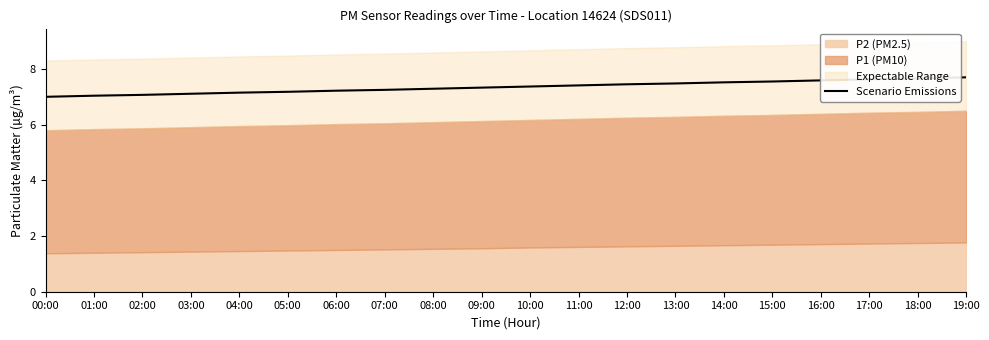

List the labels in order of value, largest first.

19:00, 18:00, 17:00, 16:00, 15:00, 14:00, 13:00, 12:00, 11:00, 10:00, 09:00, 08:00, 07:00, 06:00, 05:00, 04:00, 03:00, 02:00, 01:00, 00:00